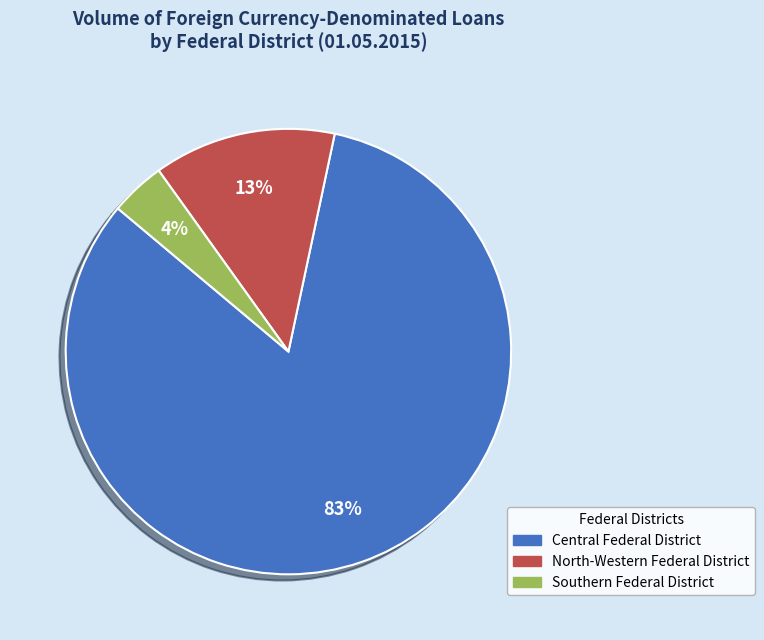

Does Central Federal District account for over 50% of the chart?

Yes